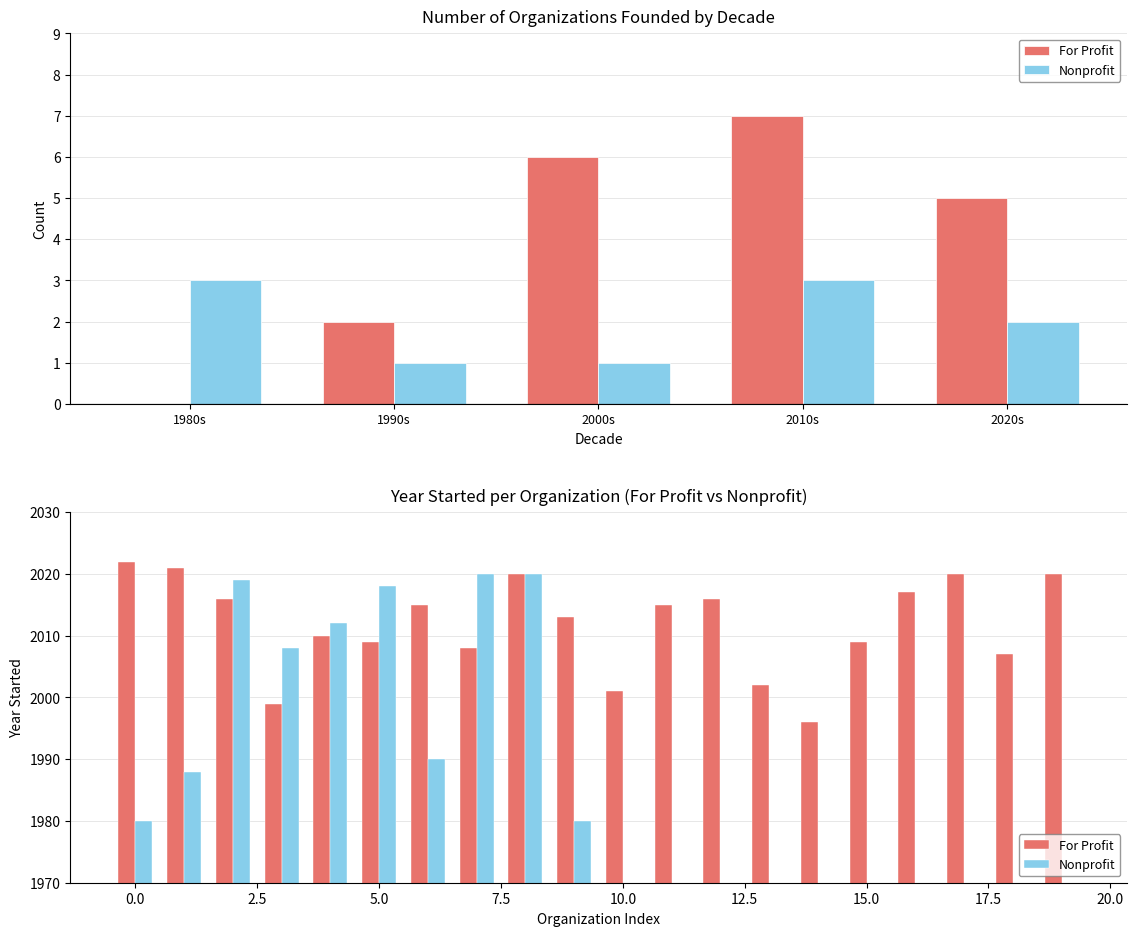

Is it true that Nonprofit equals -837 at 18?

False